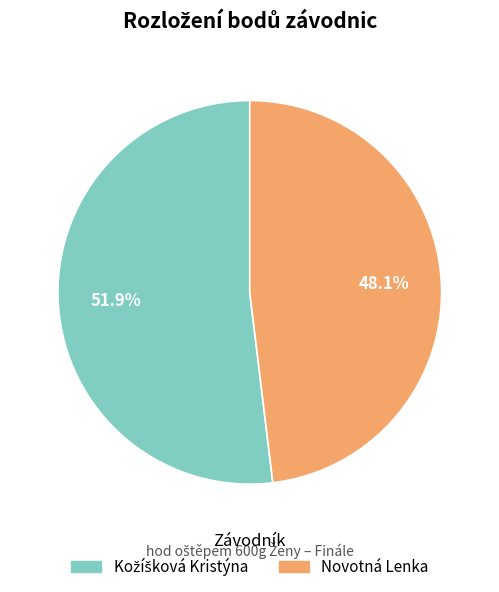

Is there a majority slice in this chart?

Yes